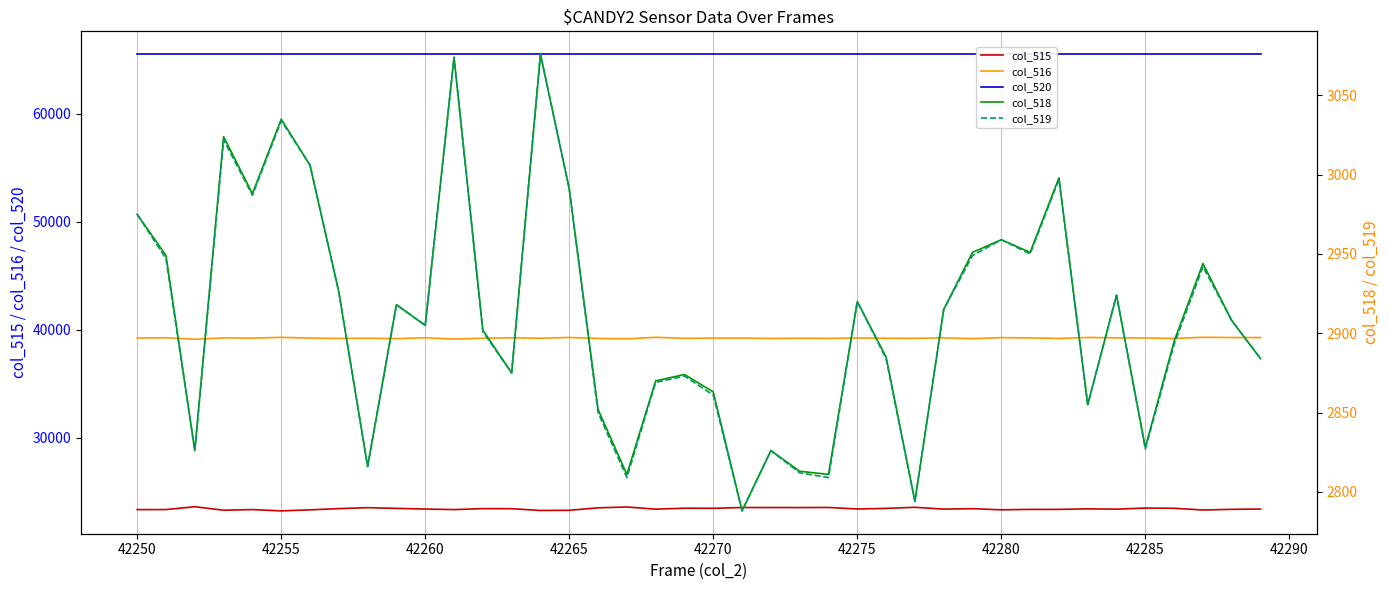

True or false: col_520 and col_518 intersect in this chart.

False